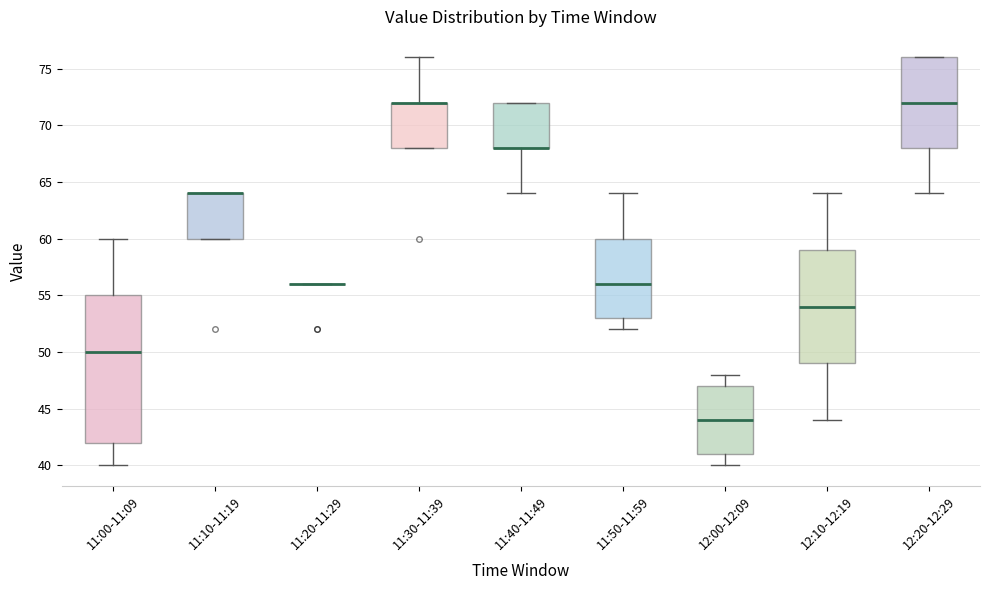

Reading left to right, transcribe this box plot: for each box, give where its median line is, the range the box spans, and where its two whiskers end, as read against the y-axis. The values are not printed on the chart, so give them approximately, as read against the axis.

11:00-11:09: median 50, box 42 to 55, whiskers 40 to 60
11:10-11:19: median 64 (drawn on the box's upper edge), box 60 to 64, whiskers 60 to 64
11:20-11:29: box collapsed to a line at 56, whiskers 56 to 56
11:30-11:39: median 72 (drawn on the box's upper edge), box 68 to 72, whiskers 68 to 76
11:40-11:49: median 68 (drawn on the box's lower edge), box 68 to 72, whiskers 64 to 72
11:50-11:59: median 56, box 53 to 60, whiskers 52 to 64
12:00-12:09: median 44, box 41 to 47, whiskers 40 to 48
12:10-12:19: median 54, box 49 to 59, whiskers 44 to 64
12:20-12:29: median 72, box 68 to 76, whiskers 64 to 76